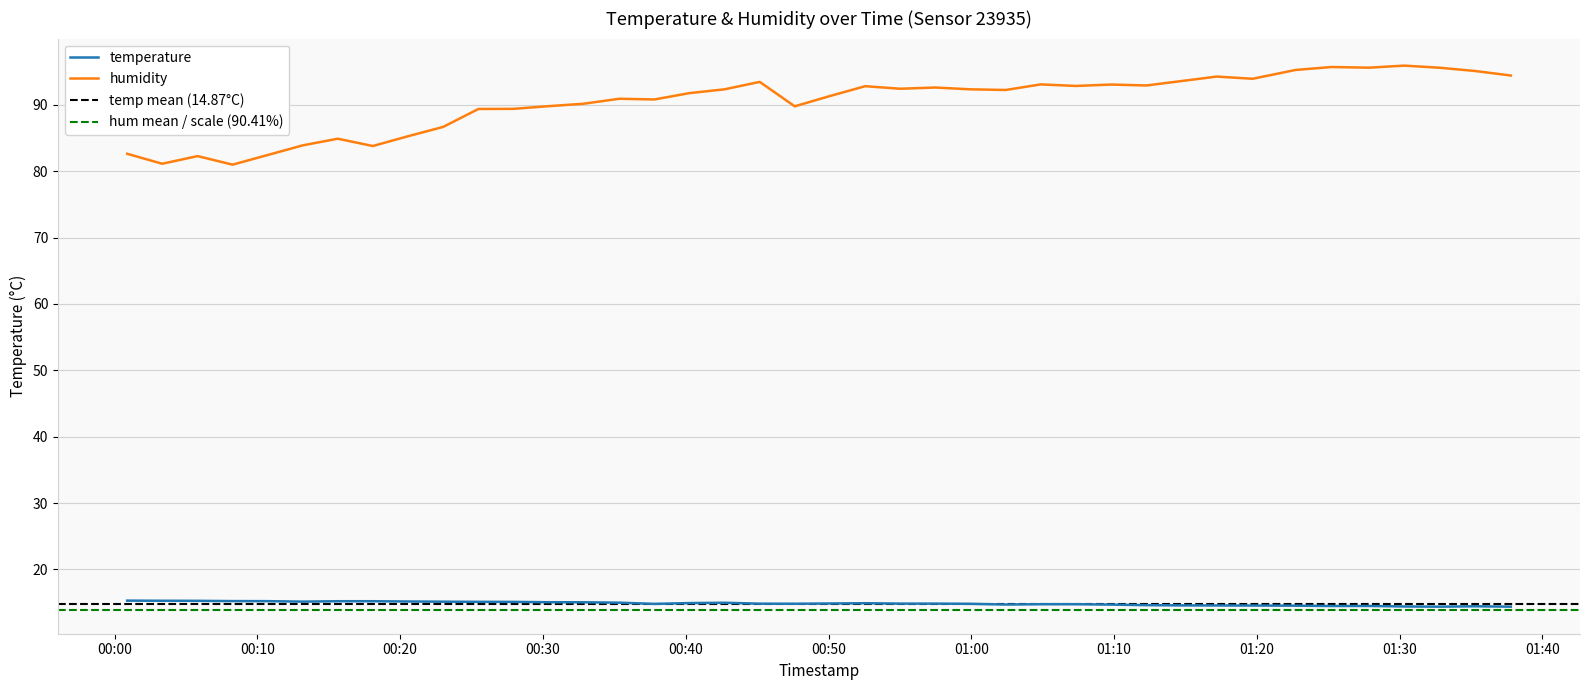

How many interior local valleys does the temperature series have?

6